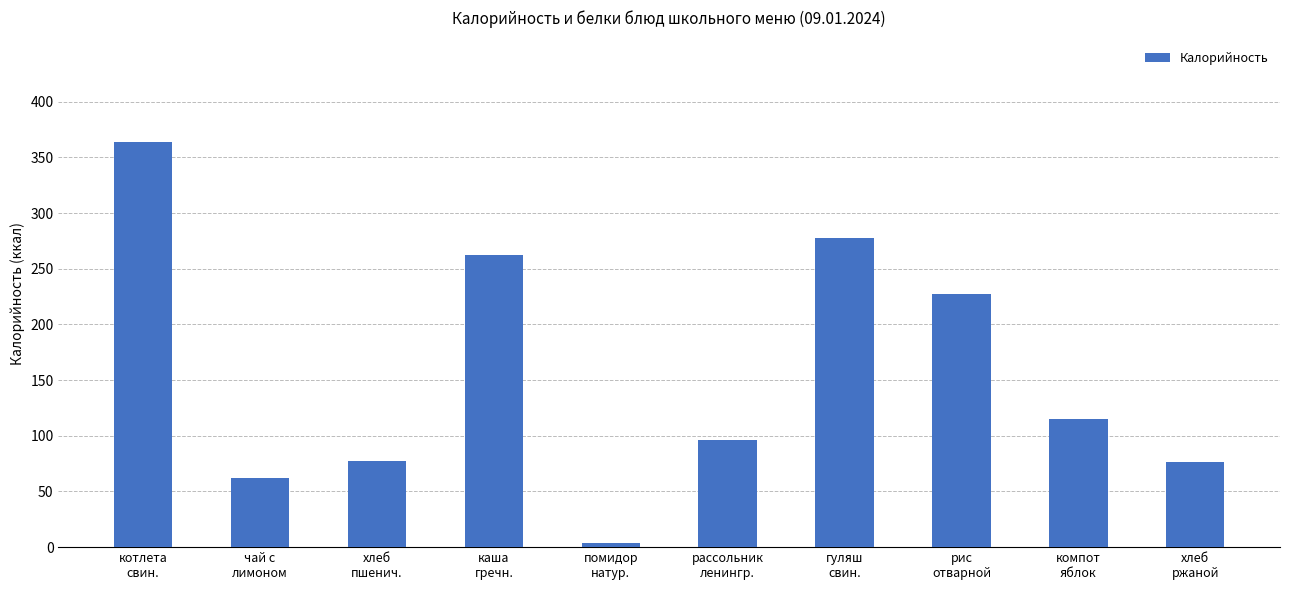

What is the greatest value displayed?

364